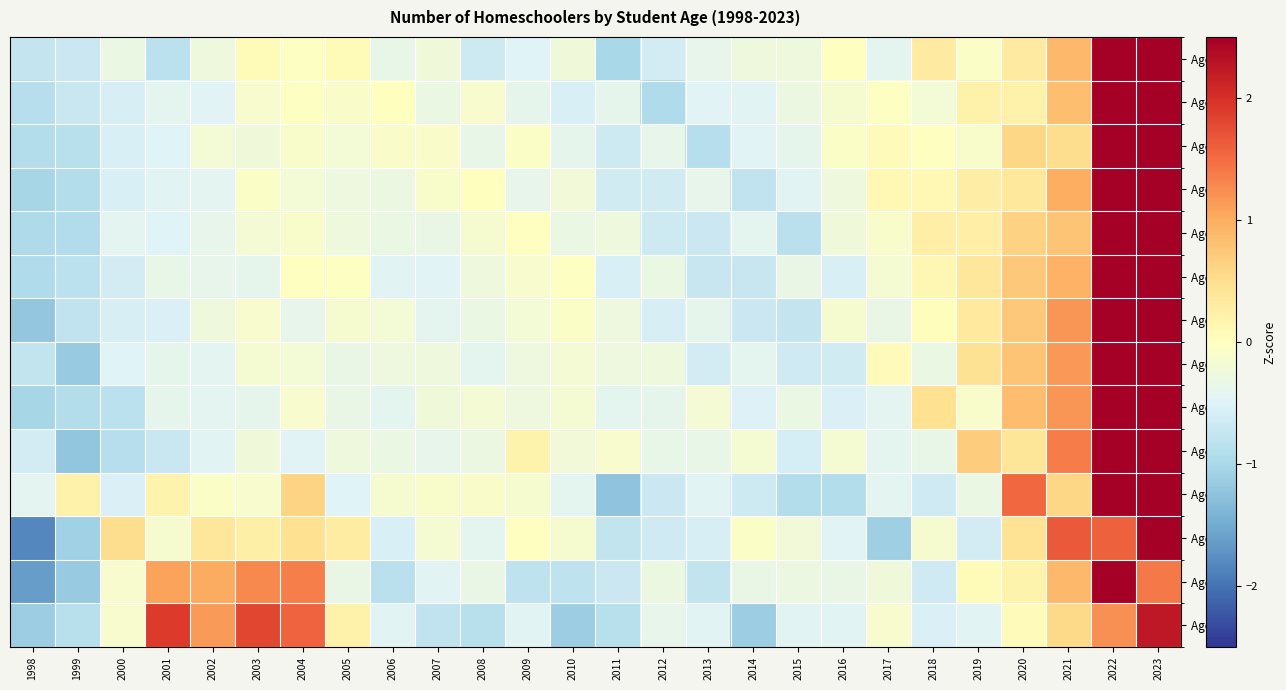

Reading left to right, list all the values displayed in this chart.

Age 06: 1998=-0.8	1999=-0.7	2000=-0.3	2001=-0.8	2002=-0.3	2003=0.1	2004=-0.0	2005=0.1	2006=-0.4	2007=-0.2	2008=-0.7	2009=-0.5	2010=-0.2	2011=-1.0	2012=-0.6	2013=-0.4	2014=-0.3	2015=-0.3	2016=-0.0	2017=-0.4	2018=0.3	2019=-0.1	2020=0.3	2021=0.9	2022=3.7	2023=2.6
Age 07: 1998=-0.9	1999=-0.7	2000=-0.6	2001=-0.4	2002=-0.5	2003=-0.1	2004=-0.0	2005=-0.1	2006=0.0	2007=-0.3	2008=-0.1	2009=-0.4	2010=-0.6	2011=-0.4	2012=-1.0	2013=-0.5	2014=-0.5	2015=-0.3	2016=-0.1	2017=-0.0	2018=-0.2	2019=0.2	2020=0.2	2021=0.8	2022=3.6	2023=2.8
Age 08: 1998=-0.9	1999=-0.9	2000=-0.6	2001=-0.5	2002=-0.2	2003=-0.2	2004=-0.1	2005=-0.2	2006=-0.1	2007=-0.1	2008=-0.4	2009=-0.1	2010=-0.4	2011=-0.7	2012=-0.4	2013=-0.9	2014=-0.5	2015=-0.4	2016=-0.1	2017=0.1	2018=-0.0	2019=-0.1	2020=0.6	2021=0.5	2022=3.5	2023=2.9
Age 09: 1998=-1.0	1999=-0.9	2000=-0.6	2001=-0.5	2002=-0.4	2003=-0.1	2004=-0.2	2005=-0.3	2006=-0.3	2007=-0.1	2008=0.0	2009=-0.4	2010=-0.2	2011=-0.6	2012=-0.6	2013=-0.4	2014=-0.8	2015=-0.5	2016=-0.3	2017=0.1	2018=0.1	2019=0.3	2020=0.4	2021=1.0	2022=2.9	2023=3.4
Age 10: 1998=-1.0	1999=-0.9	2000=-0.4	2001=-0.5	2002=-0.4	2003=-0.2	2004=-0.1	2005=-0.3	2006=-0.3	2007=-0.3	2008=-0.2	2009=-0.0	2010=-0.3	2011=-0.3	2012=-0.7	2013=-0.7	2014=-0.4	2015=-0.8	2016=-0.3	2017=-0.1	2018=0.3	2019=0.3	2020=0.6	2021=0.8	2022=3.6	2023=2.6
Age 11: 1998=-0.9	1999=-0.8	2000=-0.6	2001=-0.4	2002=-0.4	2003=-0.4	2004=-0.0	2005=-0.0	2006=-0.5	2007=-0.5	2008=-0.3	2009=-0.1	2010=-0.0	2011=-0.6	2012=-0.3	2013=-0.7	2014=-0.7	2015=-0.3	2016=-0.6	2017=-0.2	2018=0.1	2019=0.4	2020=0.7	2021=0.9	2022=2.9	2023=3.3
Age 12: 1998=-1.2	1999=-0.8	2000=-0.6	2001=-0.5	2002=-0.3	2003=-0.1	2004=-0.4	2005=-0.1	2006=-0.2	2007=-0.4	2008=-0.3	2009=-0.2	2010=-0.1	2011=-0.3	2012=-0.6	2013=-0.4	2014=-0.7	2015=-0.7	2016=-0.1	2017=-0.3	2018=0.0	2019=0.3	2020=0.7	2021=1.2	2022=3.2	2023=2.9
Age 13: 1998=-0.8	1999=-1.2	2000=-0.5	2001=-0.4	2002=-0.4	2003=-0.2	2004=-0.2	2005=-0.3	2006=-0.3	2007=-0.3	2008=-0.4	2009=-0.3	2010=-0.2	2011=-0.3	2012=-0.3	2013=-0.6	2014=-0.4	2015=-0.7	2016=-0.6	2017=0.0	2018=-0.3	2019=0.5	2020=0.8	2021=1.2	2022=2.9	2023=3.3
Age 14: 1998=-1.0	1999=-0.9	2000=-0.8	2001=-0.4	2002=-0.4	2003=-0.4	2004=-0.1	2005=-0.3	2006=-0.4	2007=-0.2	2008=-0.2	2009=-0.3	2010=-0.2	2011=-0.4	2012=-0.4	2013=-0.2	2014=-0.5	2015=-0.3	2016=-0.5	2017=-0.4	2018=0.5	2019=-0.1	2020=0.9	2021=1.2	2022=3.0	2023=3.2
Age 15: 1998=-0.6	1999=-1.2	2000=-0.9	2001=-0.7	2002=-0.5	2003=-0.2	2004=-0.5	2005=-0.3	2006=-0.3	2007=-0.4	2008=-0.3	2009=0.2	2010=-0.2	2011=-0.1	2012=-0.4	2013=-0.4	2014=-0.2	2015=-0.6	2016=-0.2	2017=-0.4	2018=-0.4	2019=0.7	2020=0.4	2021=1.4	2022=2.8	2023=3.2
Age 16: 1998=-0.4	1999=0.2	2000=-0.5	2001=0.2	2002=-0.1	2003=-0.1	2004=0.6	2005=-0.5	2006=-0.1	2007=-0.1	2008=-0.1	2009=-0.1	2010=-0.4	2011=-1.2	2012=-0.7	2013=-0.5	2014=-0.7	2015=-0.9	2016=-0.9	2017=-0.4	2018=-0.7	2019=-0.3	2020=1.5	2021=0.6	2022=2.6	2023=3.1
Age 17: 1998=-1.8	1999=-1.1	2000=0.5	2001=-0.1	2002=0.4	2003=0.3	2004=0.5	2005=0.3	2006=-0.5	2007=-0.2	2008=-0.4	2009=-0.0	2010=-0.1	2011=-0.8	2012=-0.6	2013=-0.6	2014=-0.1	2015=-0.2	2016=-0.5	2017=-1.1	2018=-0.1	2019=-0.6	2020=0.4	2021=1.7	2022=1.6	2023=3.4
Age 18: 1998=-1.6	1999=-1.2	2000=-0.1	2001=1.1	2002=1.0	2003=1.3	2004=1.4	2005=-0.4	2006=-0.9	2007=-0.5	2008=-0.4	2009=-0.8	2010=-0.8	2011=-0.7	2012=-0.3	2013=-0.8	2014=-0.4	2015=-0.3	2016=-0.4	2017=-0.2	2018=-0.7	2019=0.1	2020=0.2	2021=0.9	2022=3.0	2023=1.4
Age 19+: 1998=-1.1	1999=-0.9	2000=-0.1	2001=1.9	2002=1.1	2003=1.8	2004=1.6	2005=0.2	2006=-0.5	2007=-0.8	2008=-0.9	2009=-0.5	2010=-1.1	2011=-0.9	2012=-0.4	2013=-0.5	2014=-1.1	2015=-0.5	2016=-0.5	2017=-0.1	2018=-0.5	2019=-0.5	2020=0.0	2021=0.6	2022=1.2	2023=2.2